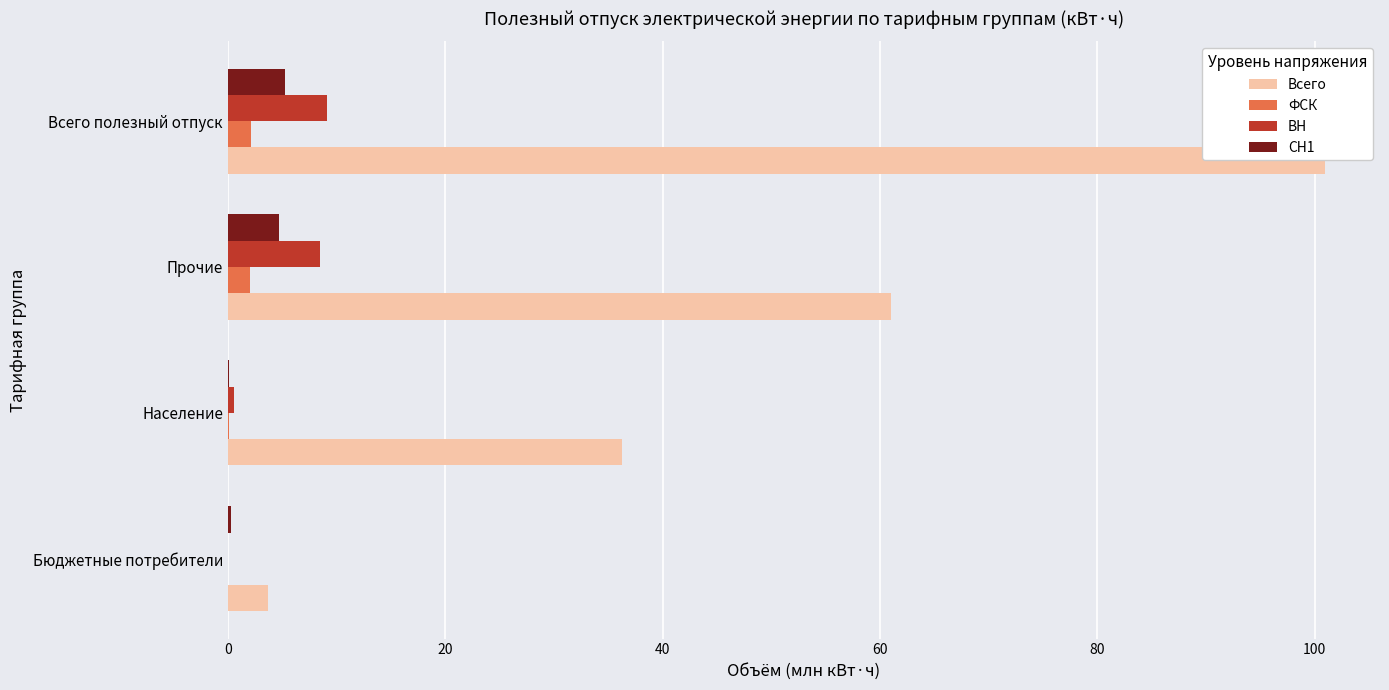

Which series changed the most between Население and Всего полезный отпуск?

Всего